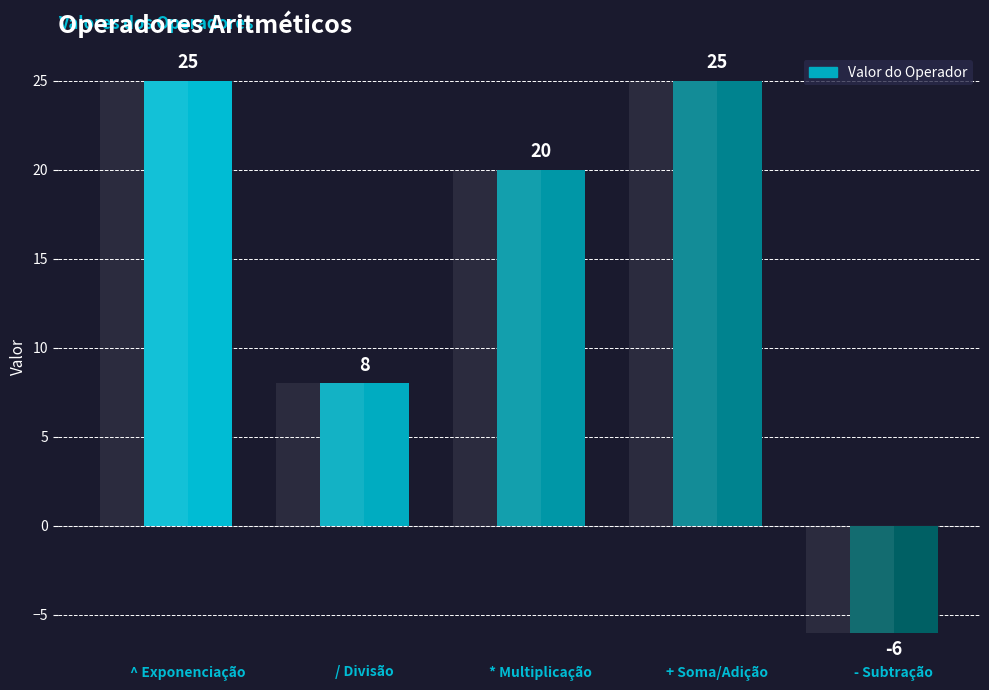

At which category does the chart reach its peak across all series?

^ Exponenciação